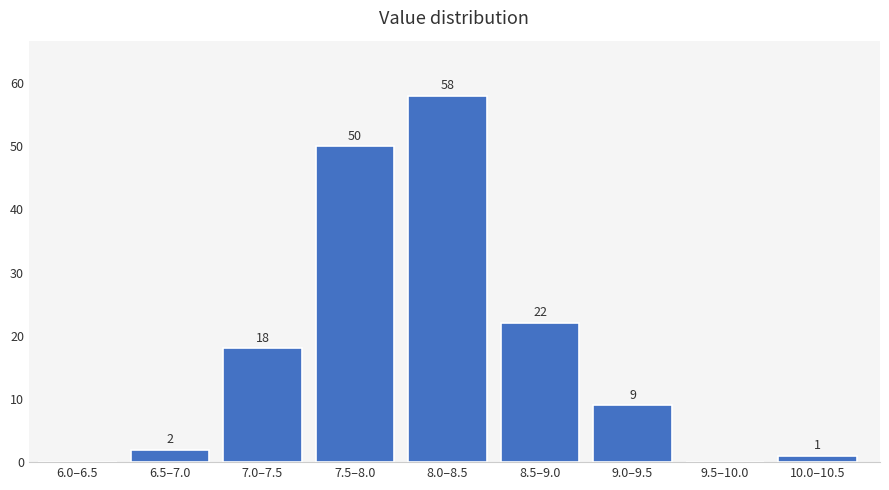

Reading left to right, extract all data points from this chart.

6.0–6.5=0	6.5–7.0=2	7.0–7.5=18	7.5–8.0=50	8.0–8.5=58	8.5–9.0=22	9.0–9.5=9	9.5–10.0=0	10.0–10.5=1